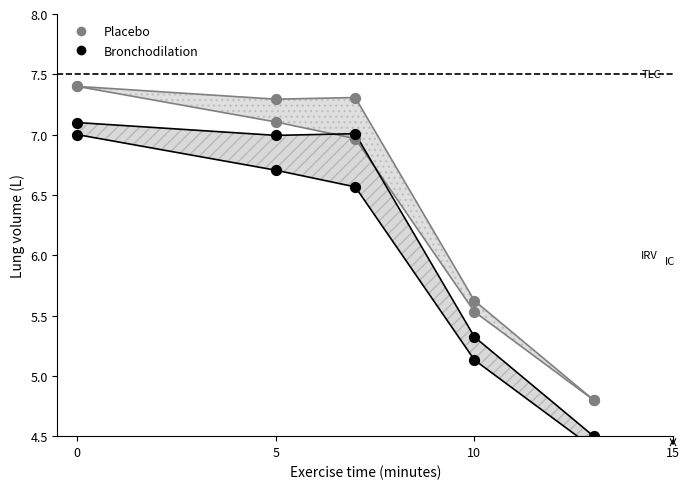

Which series reaches the maximum Y coordinate?

Placebo